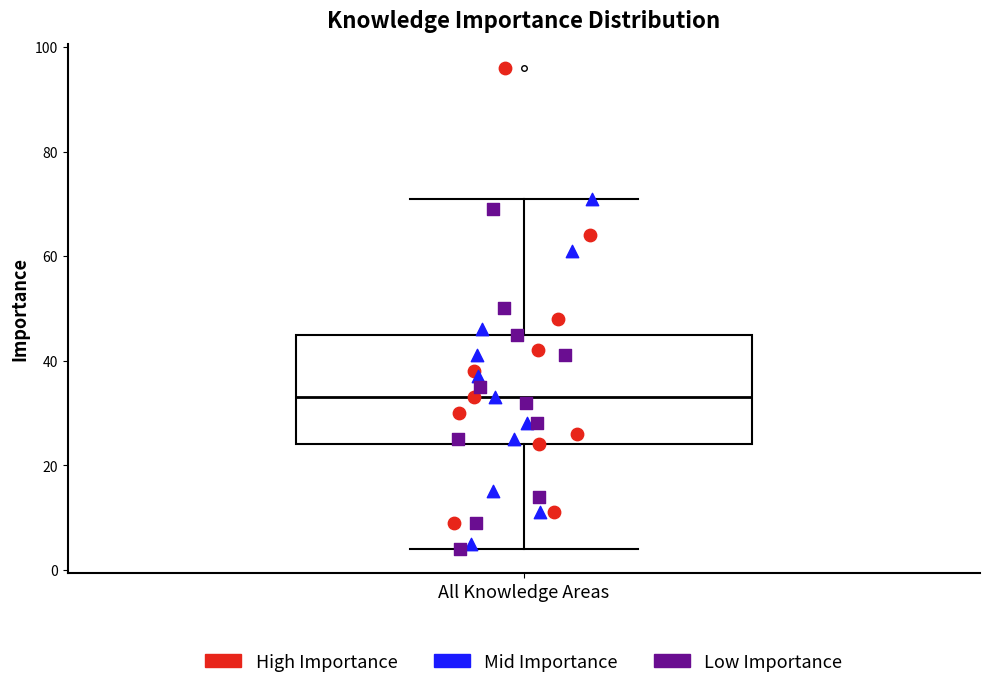

Read this box plot against the y-axis: the position of the median line, the range covered by the box, and the ends of both whiskers. The values are not printed on the chart, so give them approximately, as read against the axis.

median 34, box 24 to 46, whiskers 4 to 72